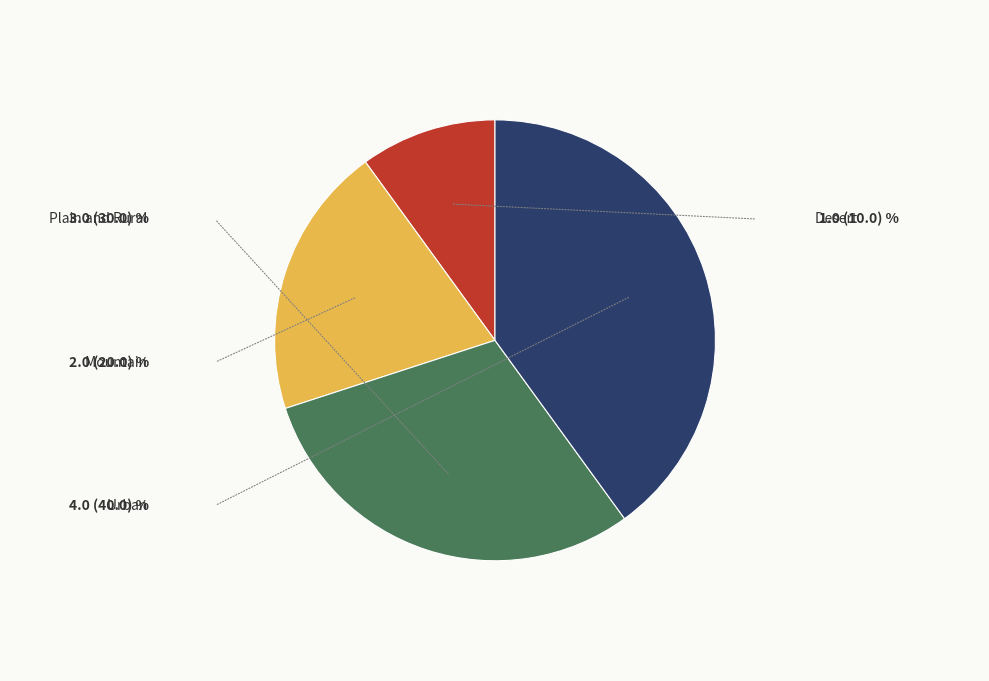

Is there a majority slice in this chart?

No